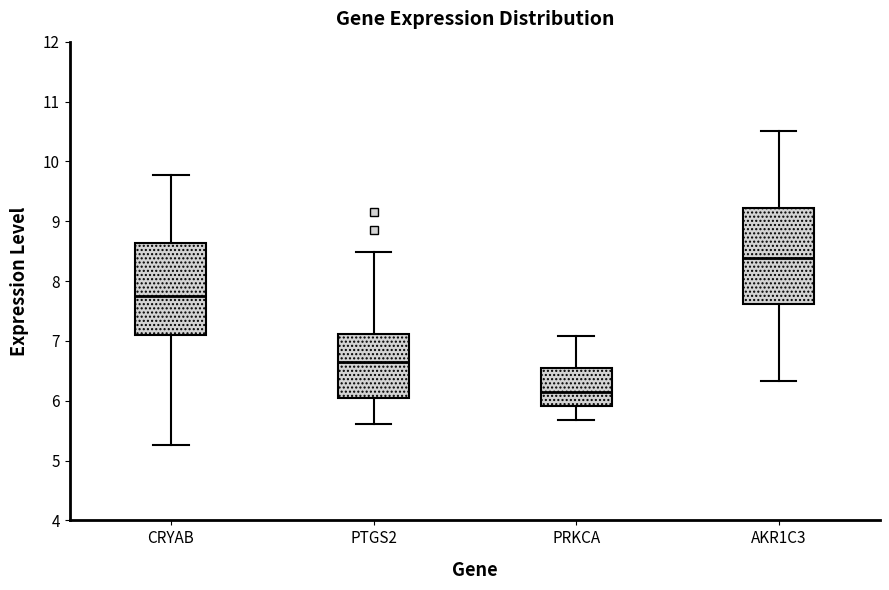

Reading left to right, transcribe this box plot: for each box, give where its median line is, the range the box spans, and where its two whiskers end, as read against the y-axis. The values are not printed on the chart, so give them approximately, as read against the axis.

CRYAB: median 7.8, box 7.1 to 8.6, whiskers 5.3 to 9.8
PTGS2: median 6.7, box 6.0 to 7.1, whiskers 5.6 to 8.5
PRKCA: median 6.2, box 5.9 to 6.5, whiskers 5.7 to 7.1
AKR1C3: median 8.4, box 7.6 to 9.2, whiskers 6.3 to 10.5